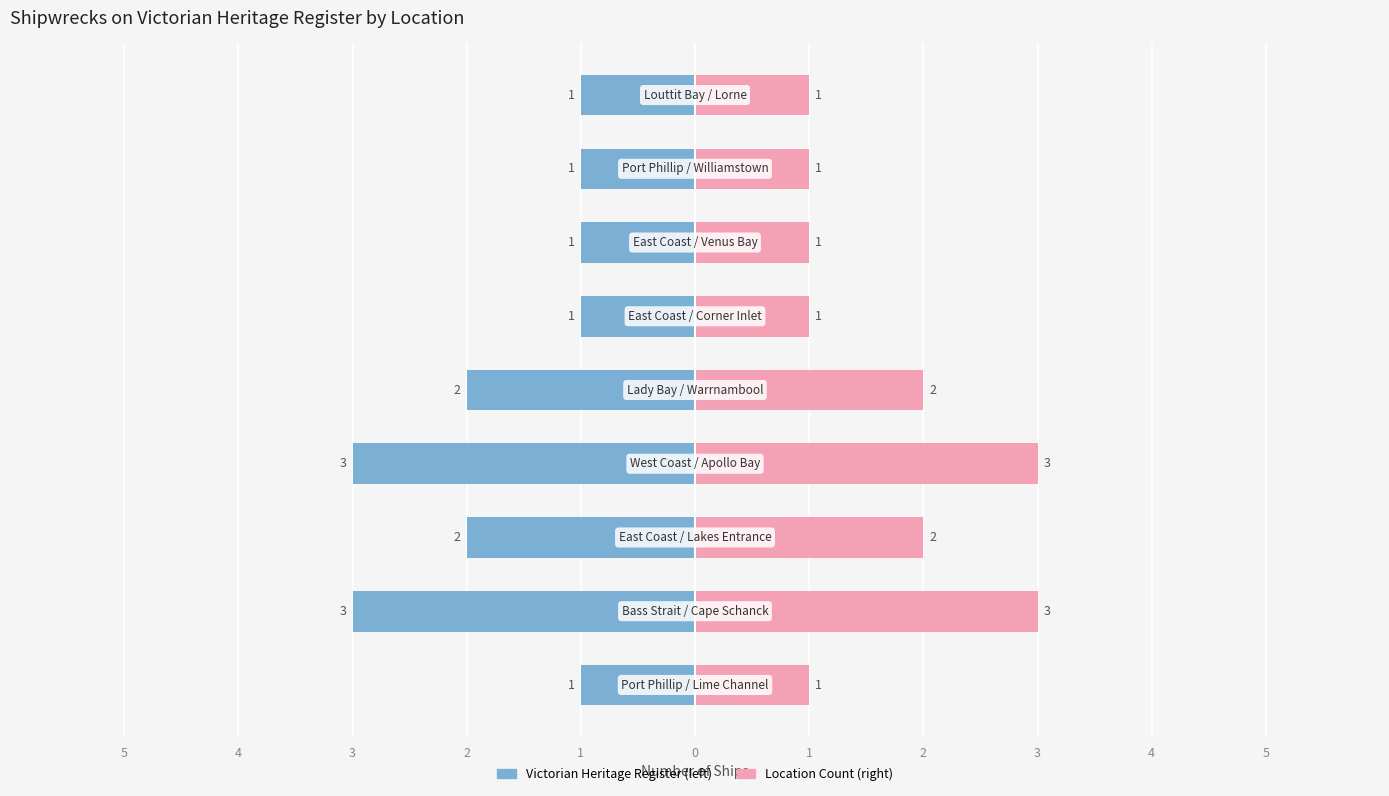

How many bars are there in total?

9